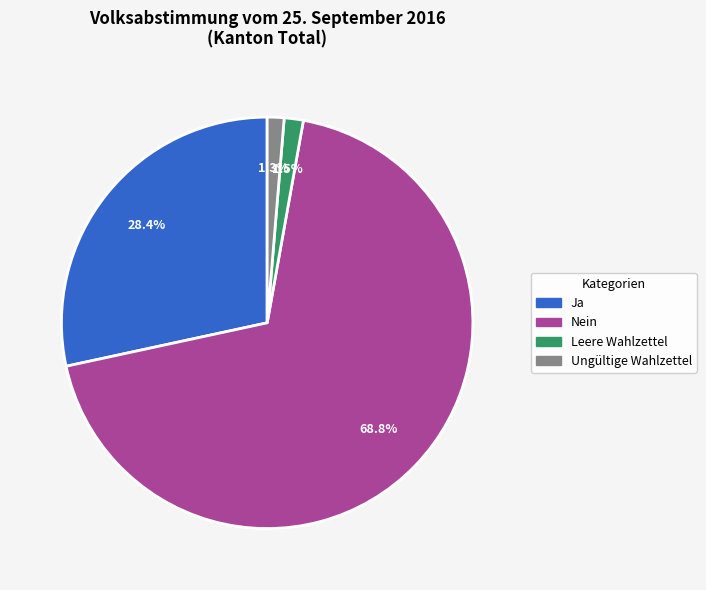

Combined, what portion of the pie is Ungültige Wahlzettel and Ja?

29.7%